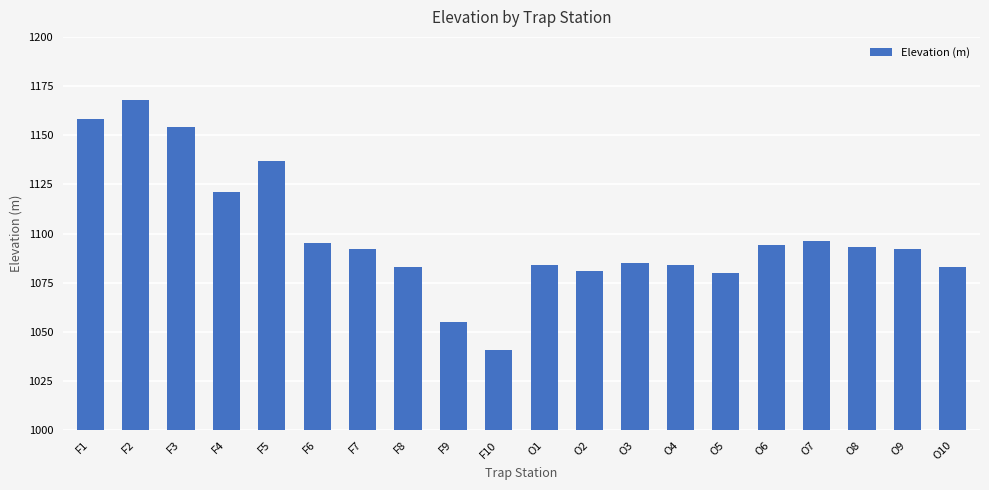

The value at O7 is 1765. True or false?

False